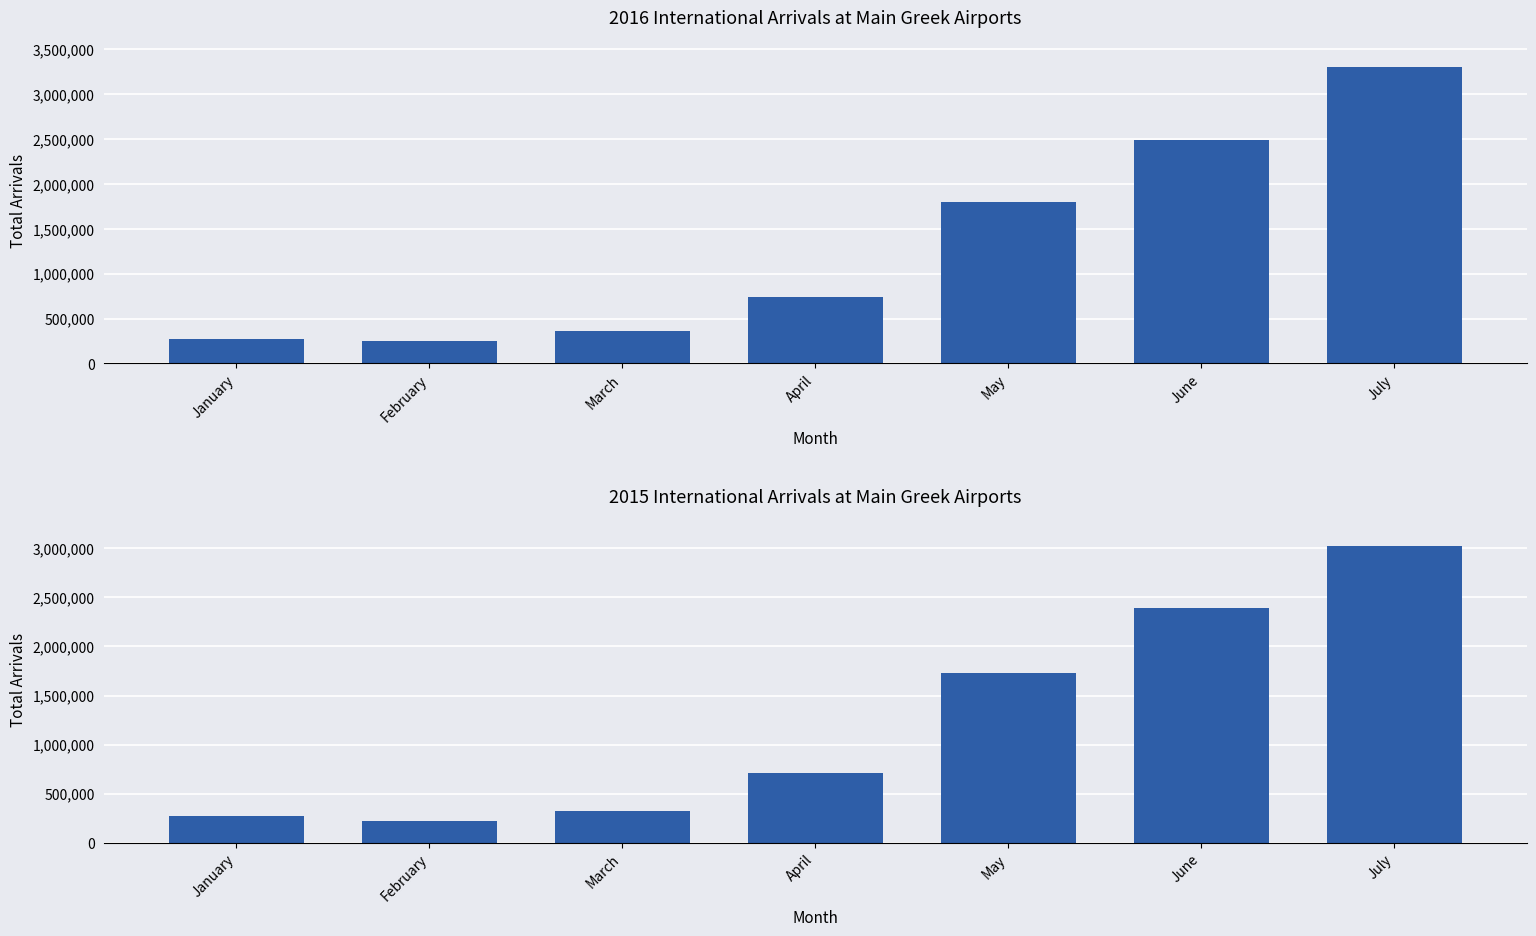

What is the difference between the maximum and minimum values in the 2016 Total series?

3053341